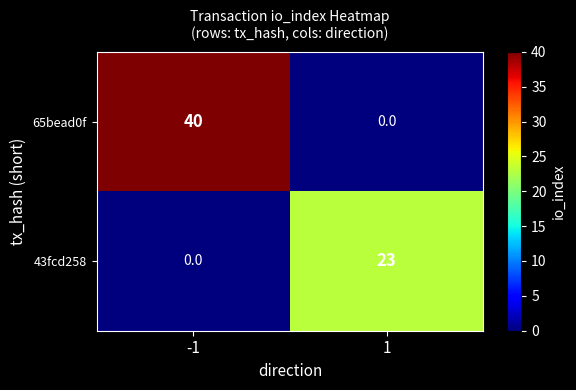

What is the difference between the 43fcd258 values at 1 and -1?

23